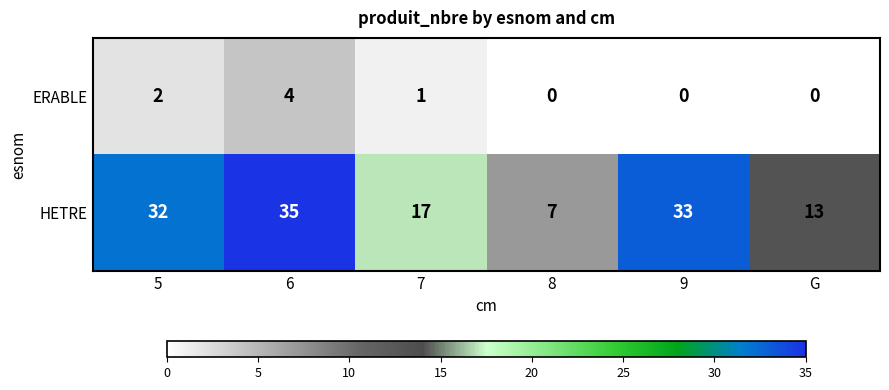

What is the difference between the highest and lowest values at 9?

33